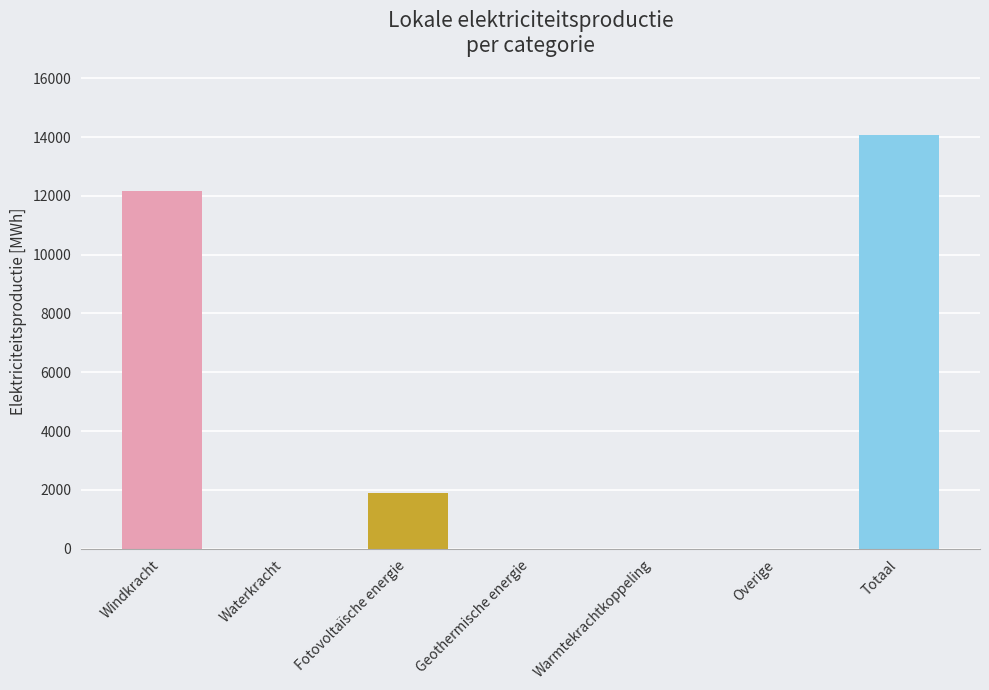

Which category has the highest value across all series?

Totaal